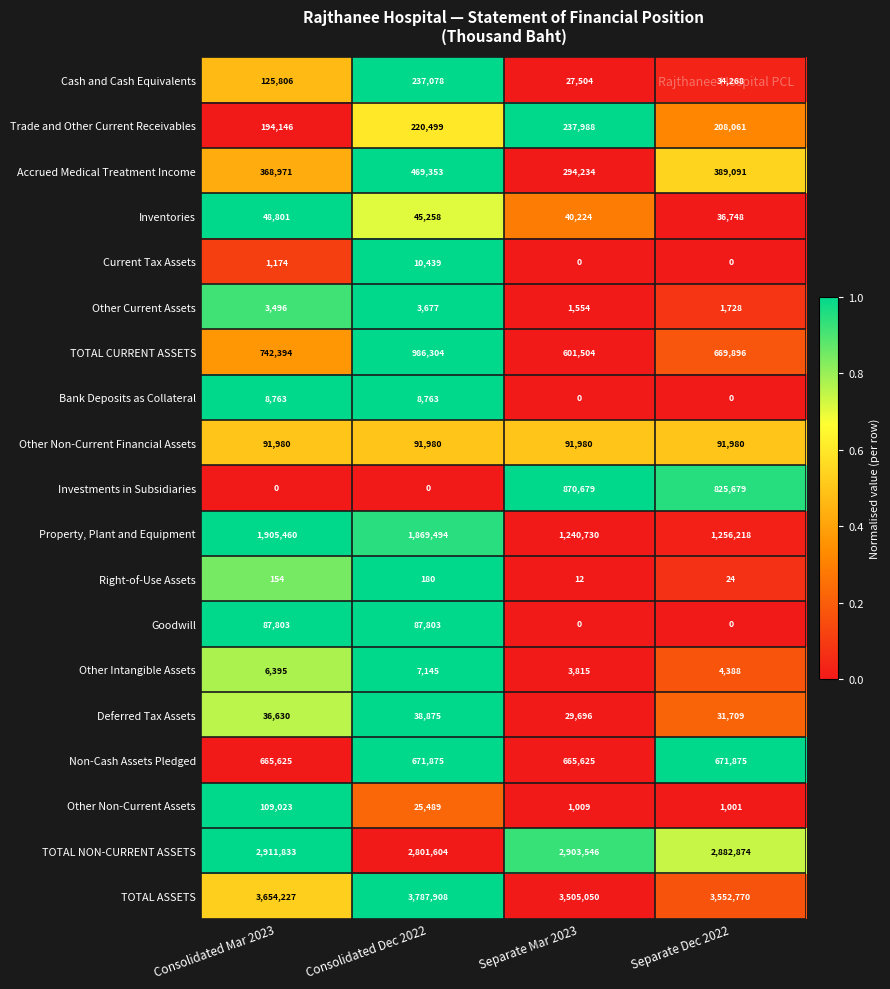

Which series has the largest total across all categories?

TOTAL ASSETS